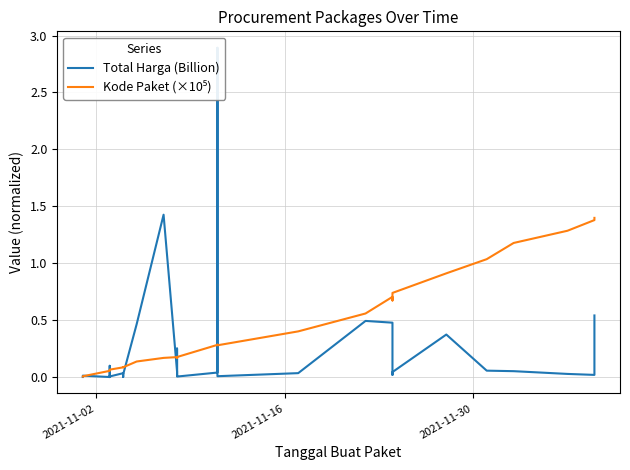

What is the difference between the maximum and second lowest values in the Kode Paket (×10⁵) series?

1.4